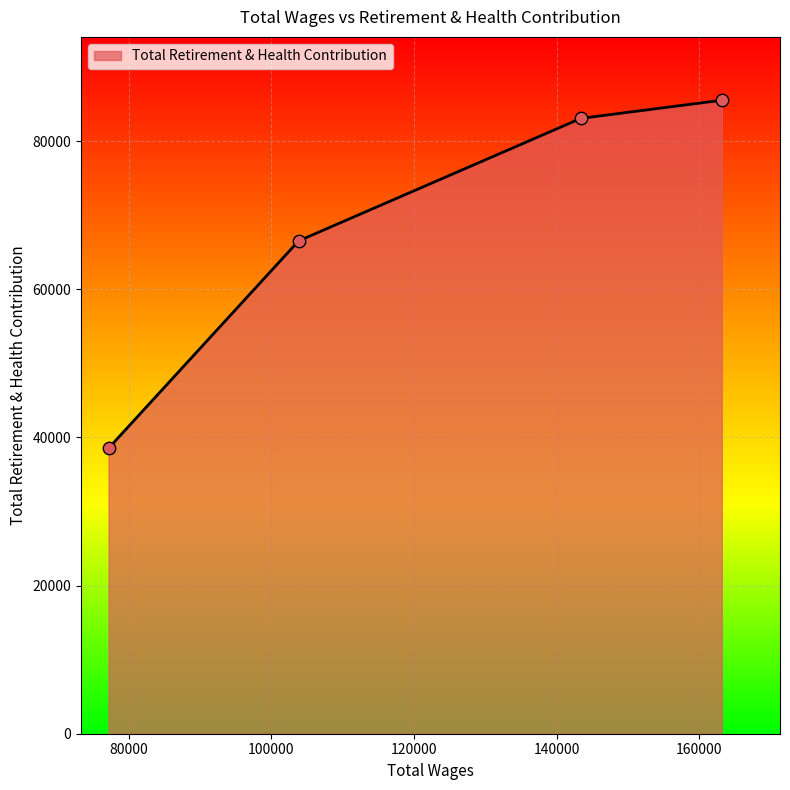

True or false: there are more than 0 points higher than both neighbors.

False